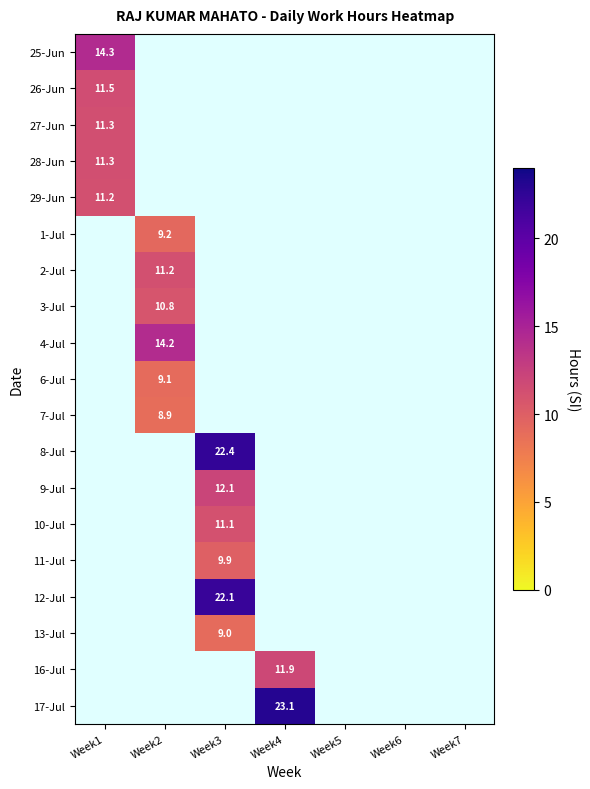

At how many categories does at least one series exceed 20?

2